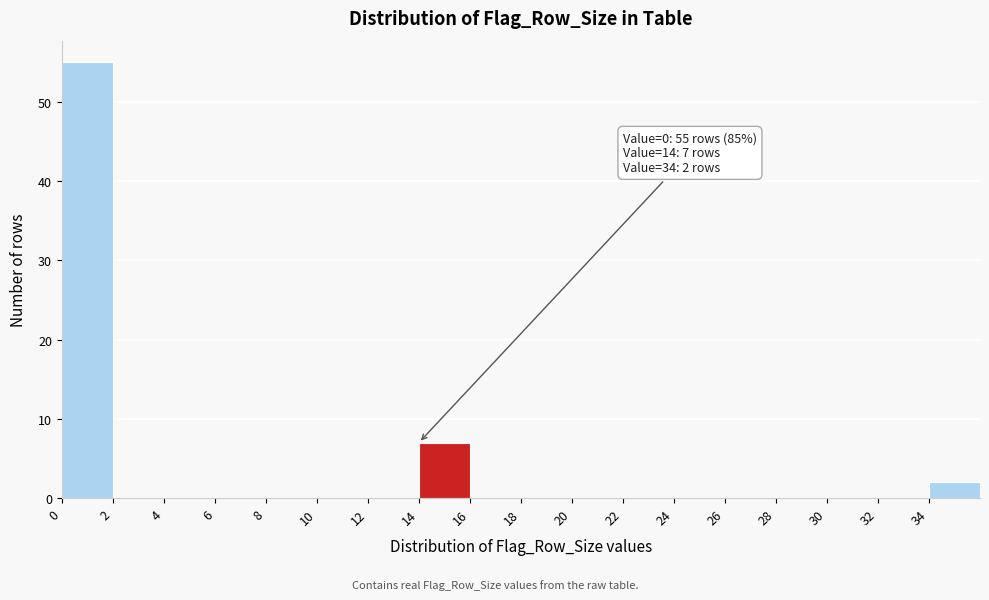

Which range on the x-axis has the tallest bar?

0 to 2